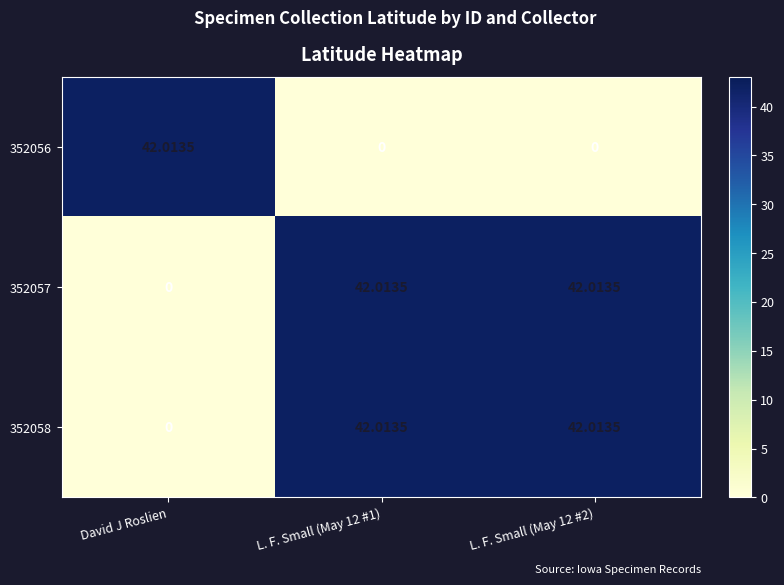

Reading right to left, transcribe all the data shown in this chart.

352056: L. F. Small (May 12 #2)=0.0	L. F. Small (May 12 #1)=0.0	David J Roslien=42.0
352057: L. F. Small (May 12 #2)=42.0	L. F. Small (May 12 #1)=42.0	David J Roslien=0.0
352058: L. F. Small (May 12 #2)=42.0	L. F. Small (May 12 #1)=42.0	David J Roslien=0.0